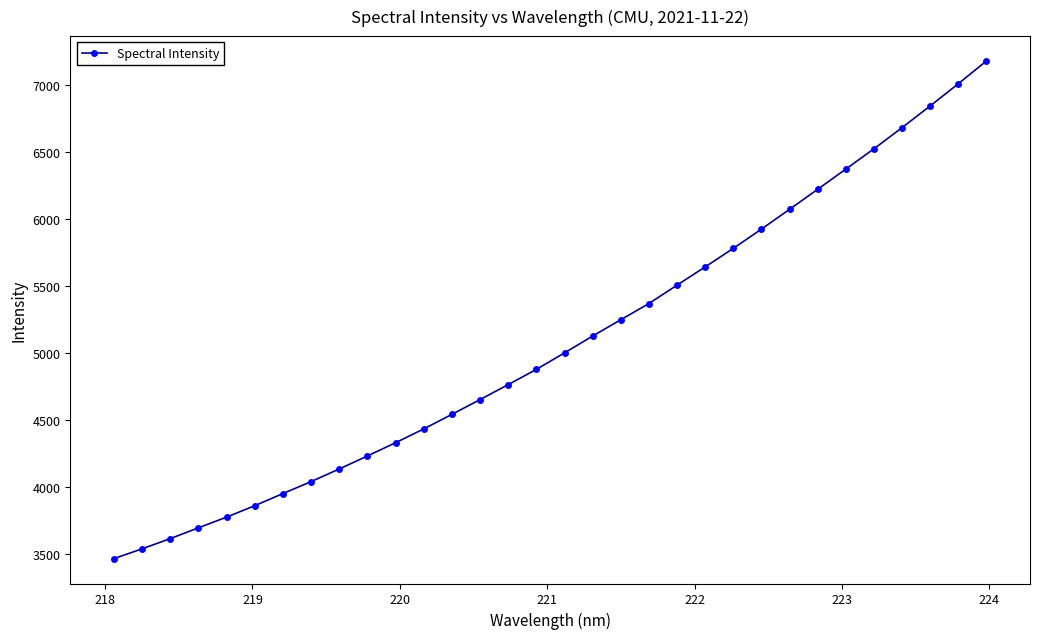

What is the smallest value displayed?

3465.8